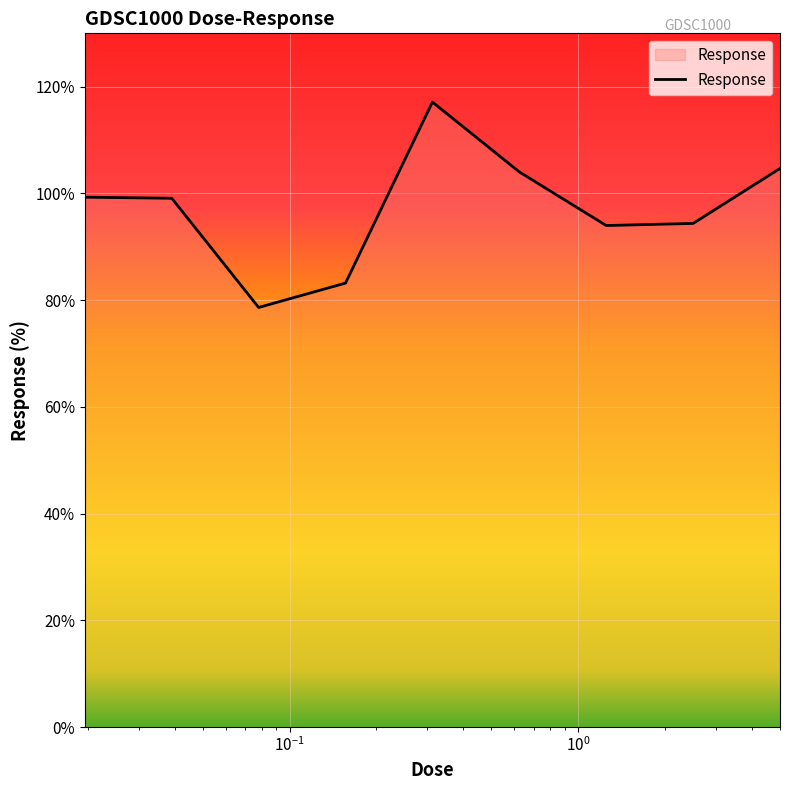

What is the minimum value shown in the chart?

78.6